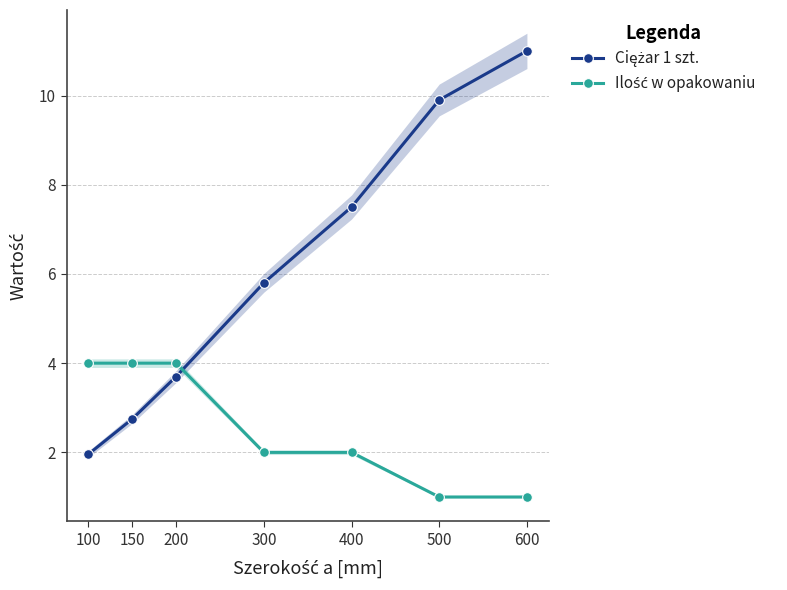

How many data points in Ilość w opakowaniu are above 2?

3